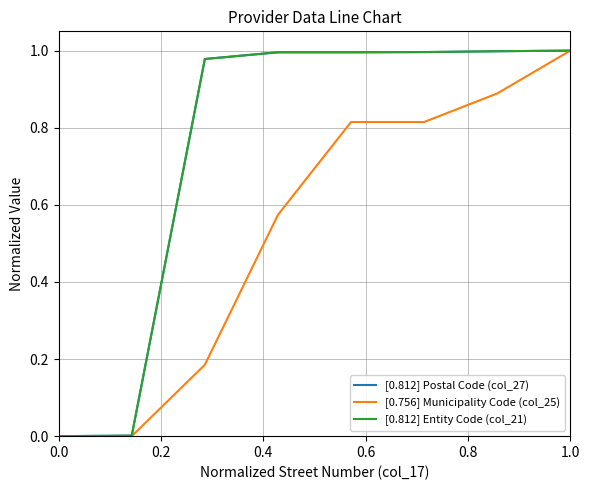

True or false: [0.756] Municipality Code (col_25) and [0.812] Entity Code (col_21) cross at least once.

False